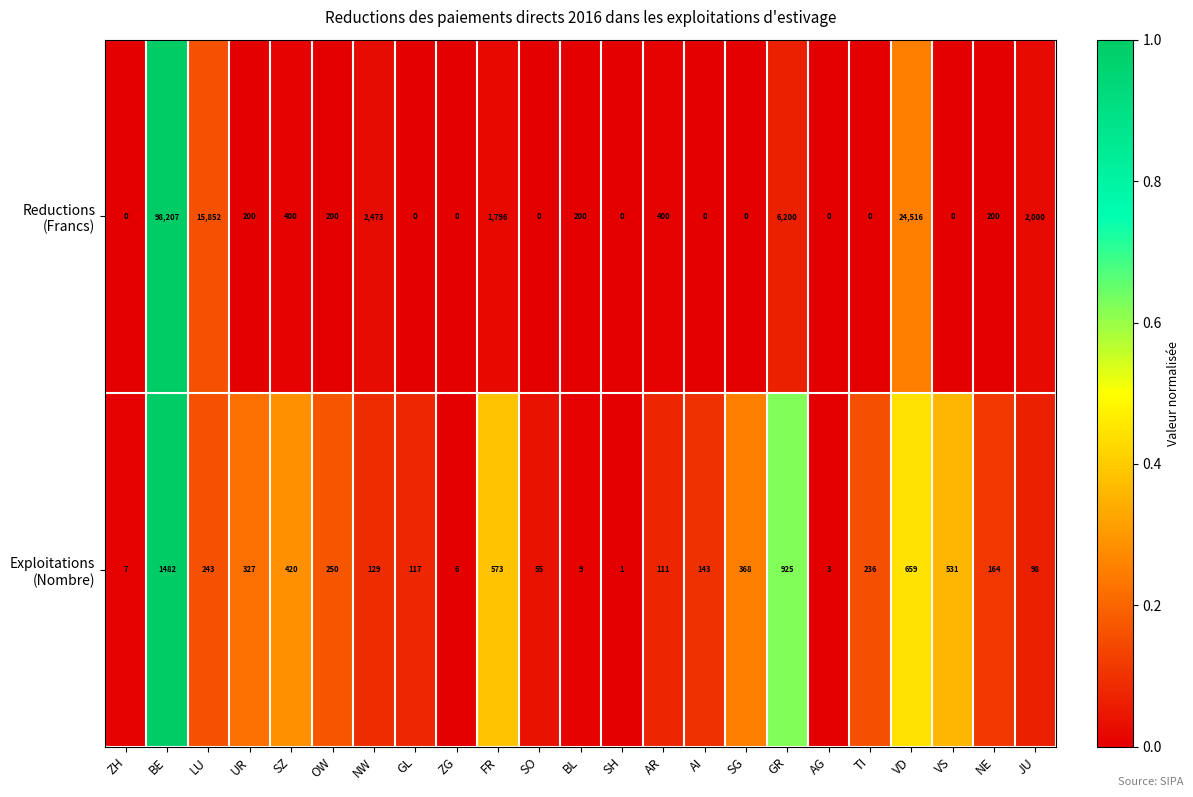

What is the total value across all series at TI?

236